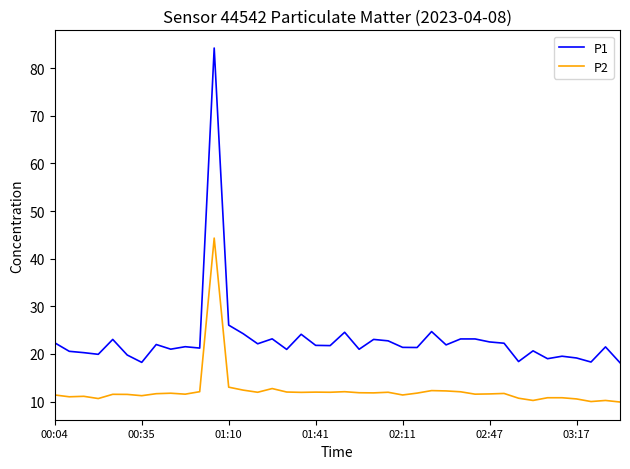

What is the lowest value of the P2 series?

9.9